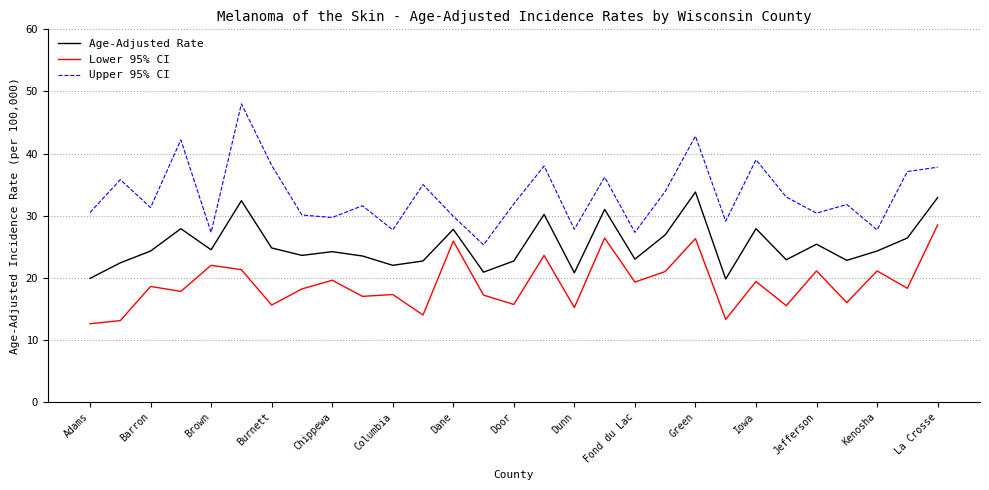

What is the difference between the maximum and minimum values in the Age-Adjusted Rate series?

14.0